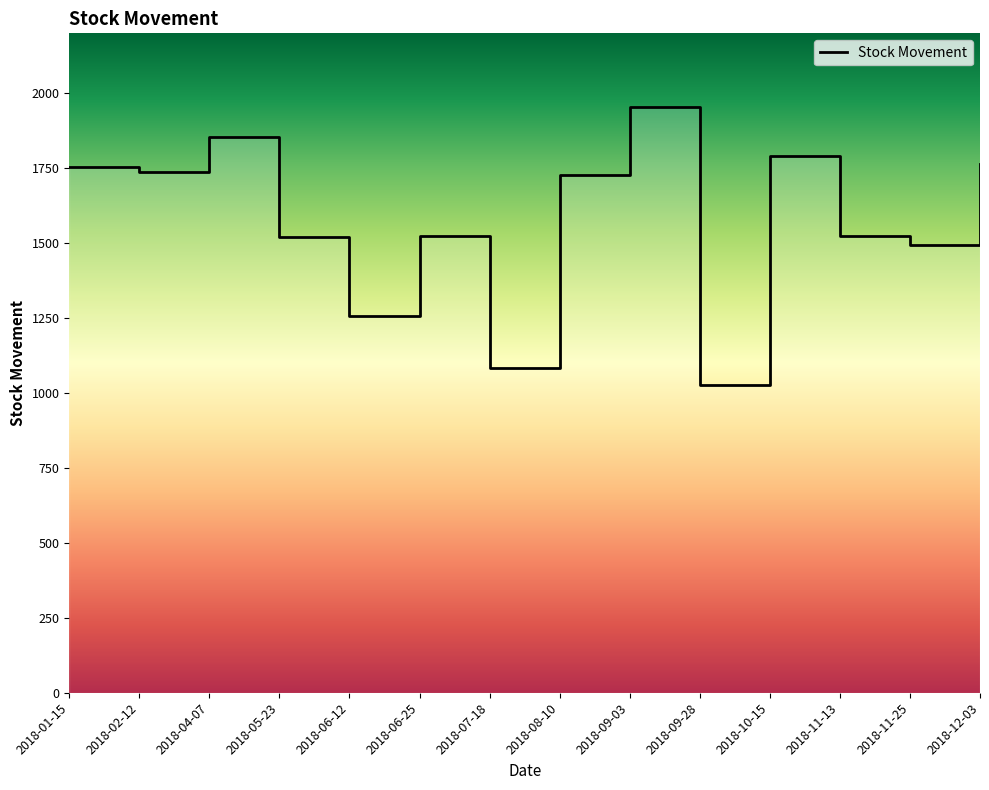

How many categories are shown in the chart?

14